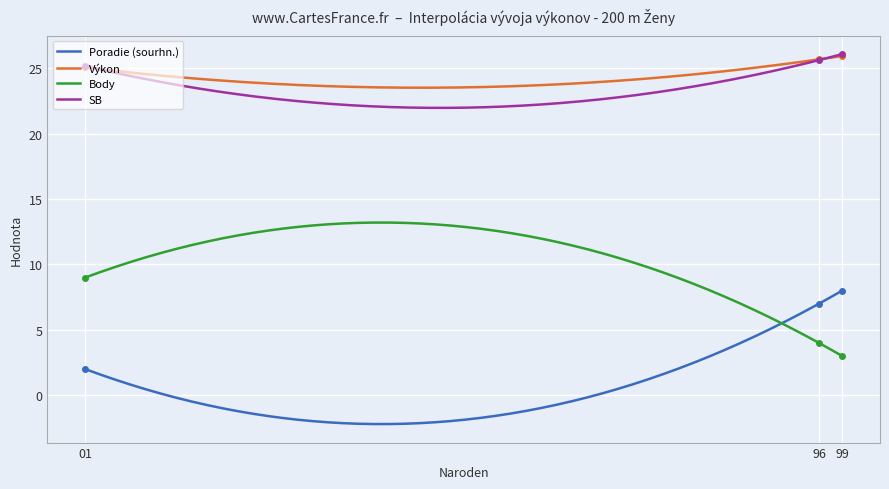

Which series has the largest total across all categories?

SB